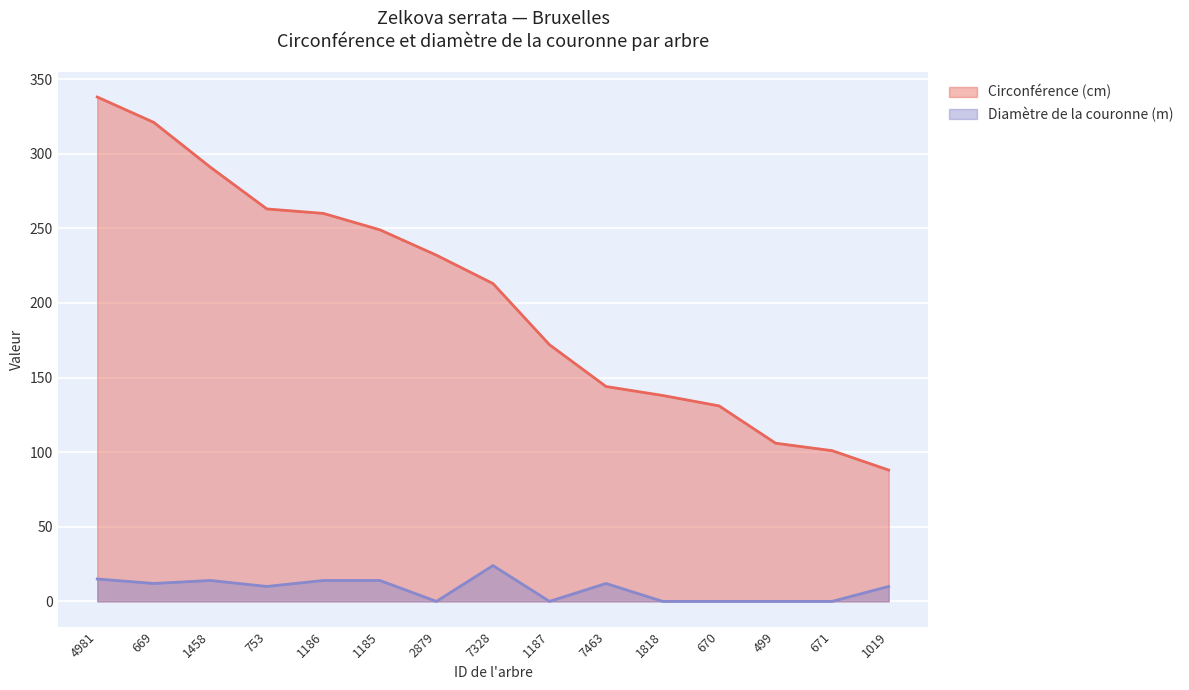

What is the label of the 1st point from the right?

1019